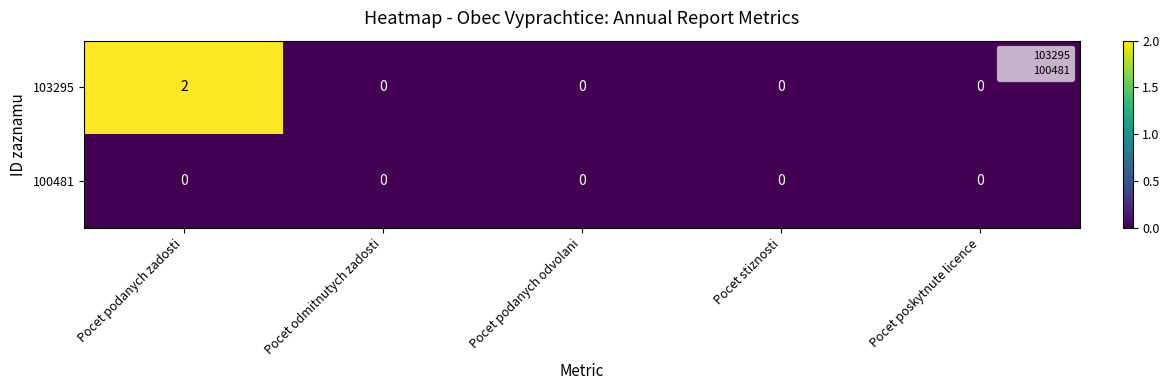

List the series in order of their overall mean, lowest first.

100481, 103295